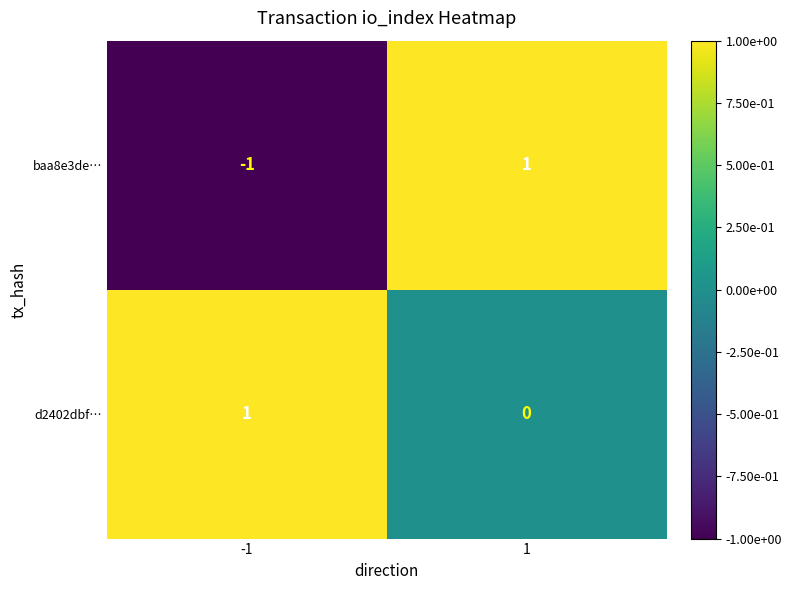

List the labels in order of d2402dbf… value, smallest first.

1, -1